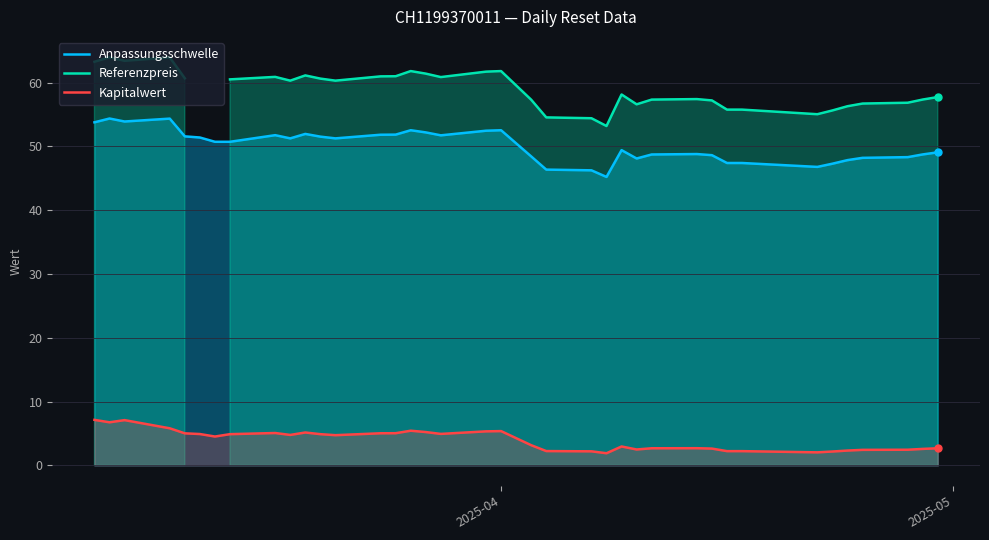

True or false: Anpassungsschwelle and Kapitalwert intersect in this chart.

False